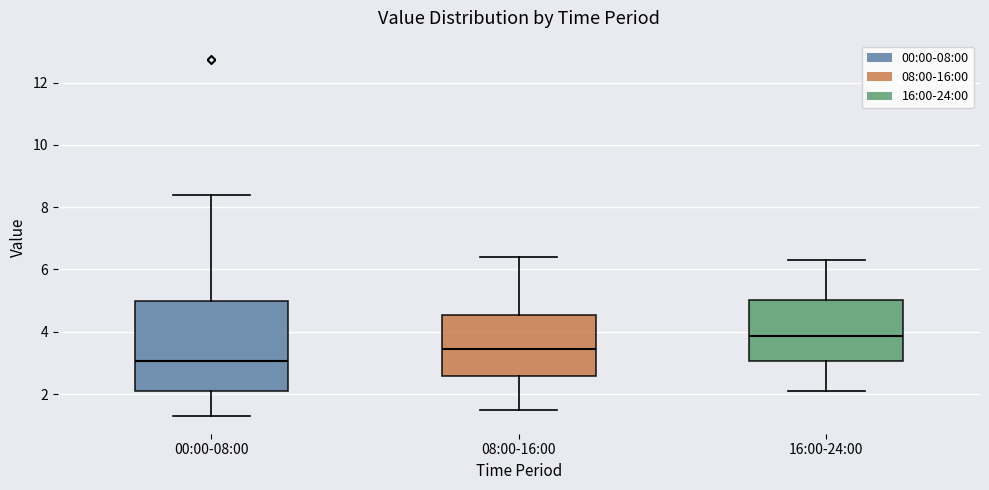

Which box's median line is the lowest?

00:00-08:00